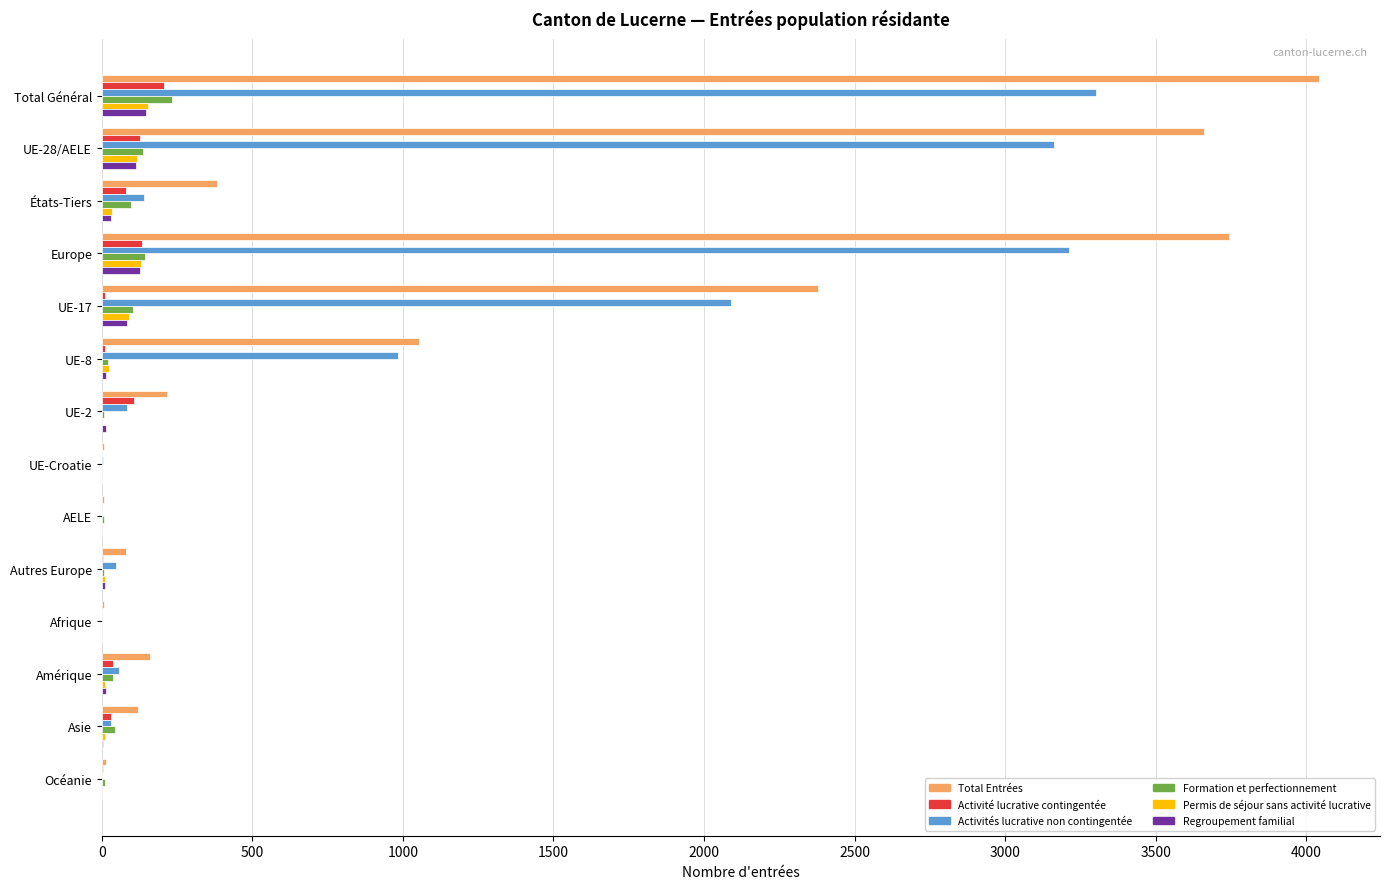

Which series changed the most between UE-17 and UE-Croatie?

Total Entrées